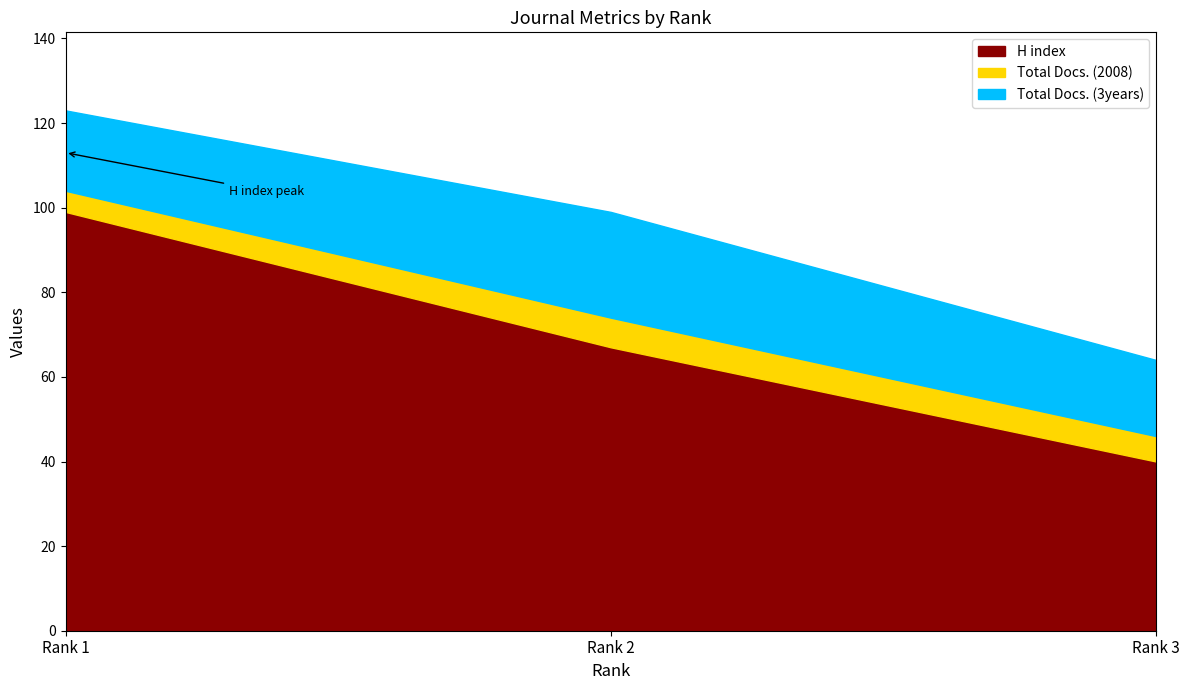

What is the spread (max minus min) of values at Rank 2?

60